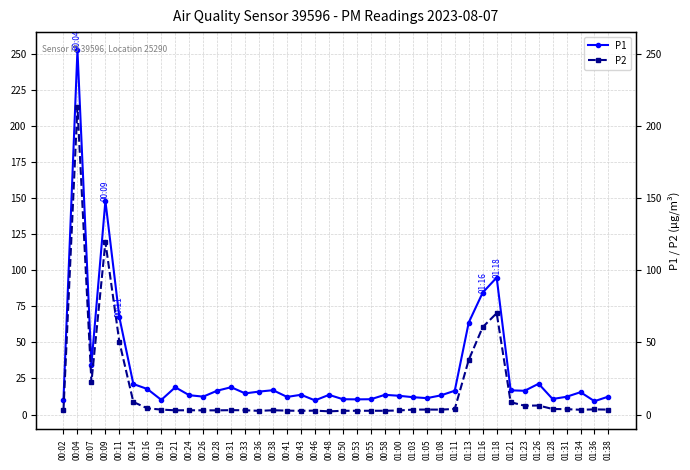

What is the label of the 26th point from the right?

00:36